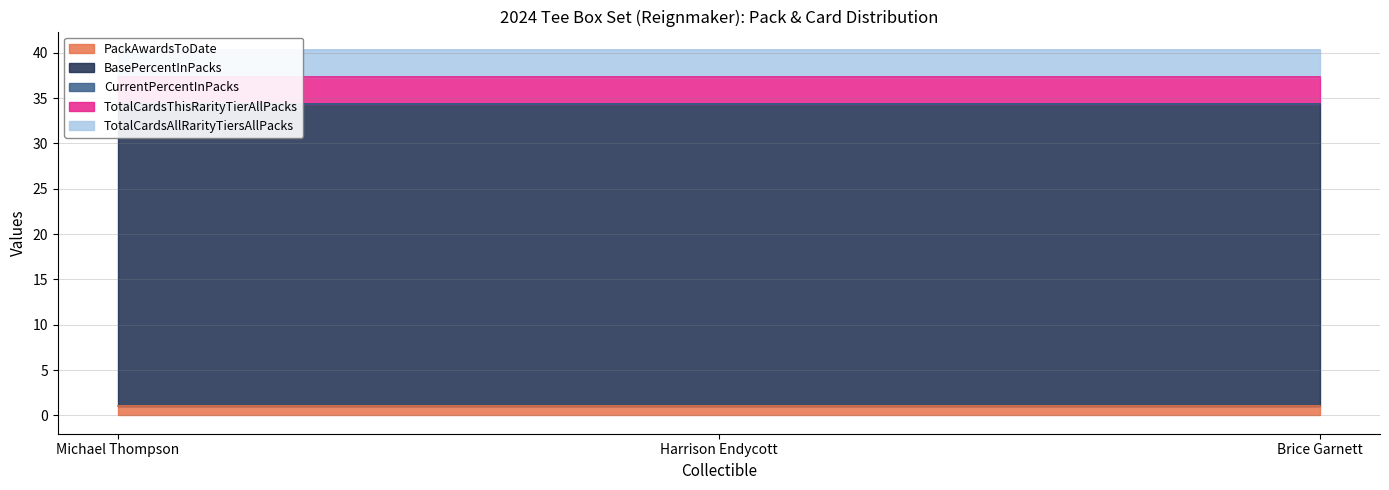

True or false: BasePercentInPacks has a value of 33.3 at Michael Thompson.

True